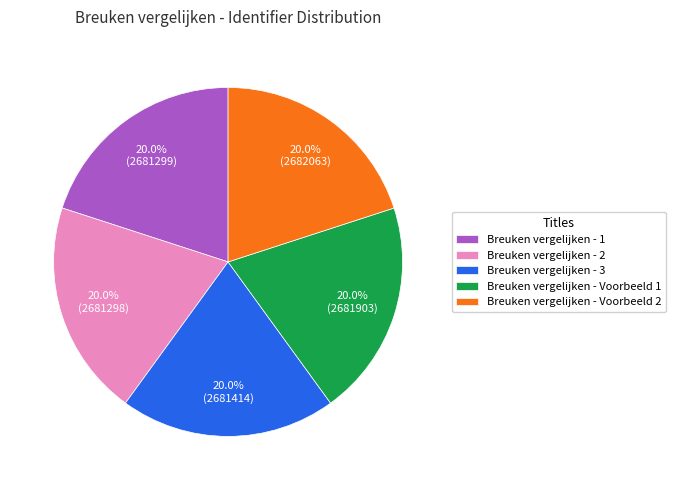

Is there a majority slice in this chart?

No